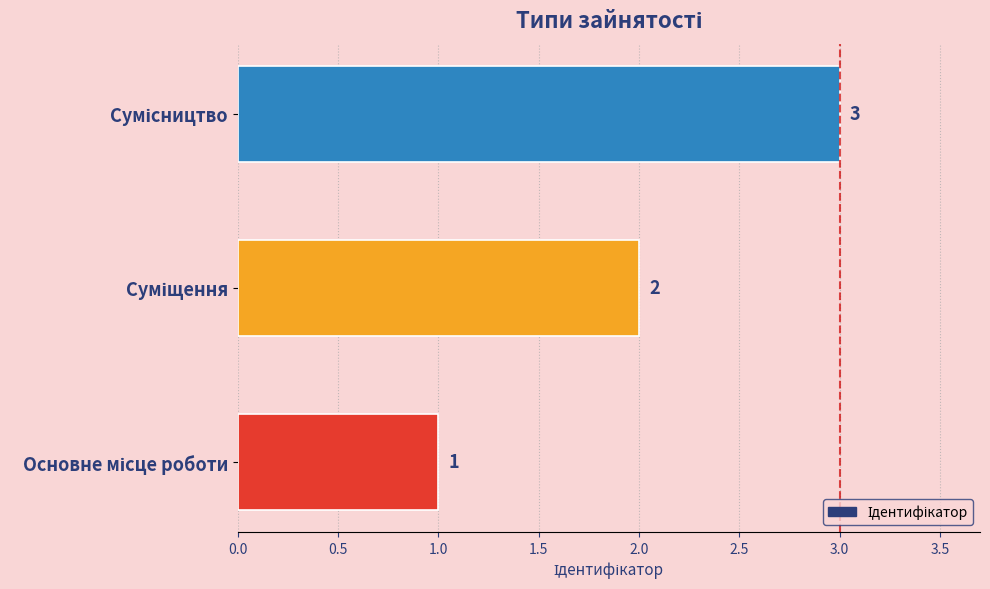

Count the values in the range 1 to 3.

3